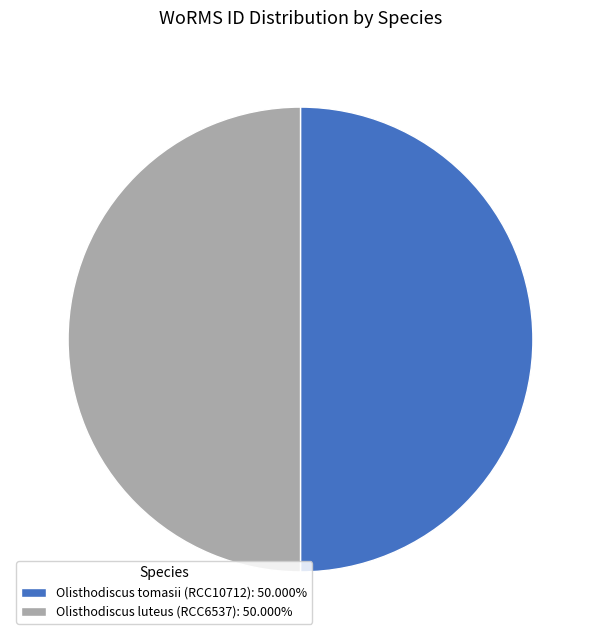

What is the ratio of the value at Olisthodiscus luteus (RCC6537): 50.000% to the value at Olisthodiscus tomasii (RCC10712): 50.000%?

1.0